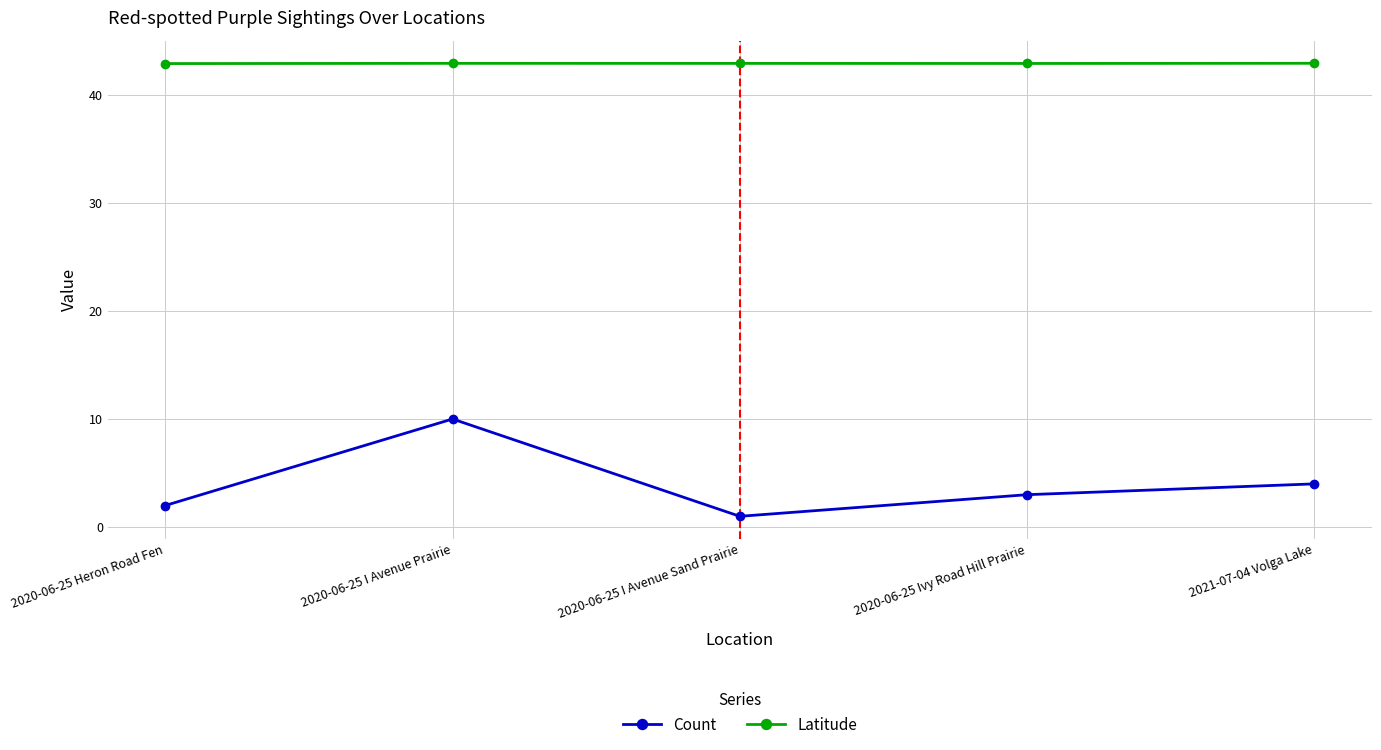

True or false: Count and Latitude intersect in this chart.

False